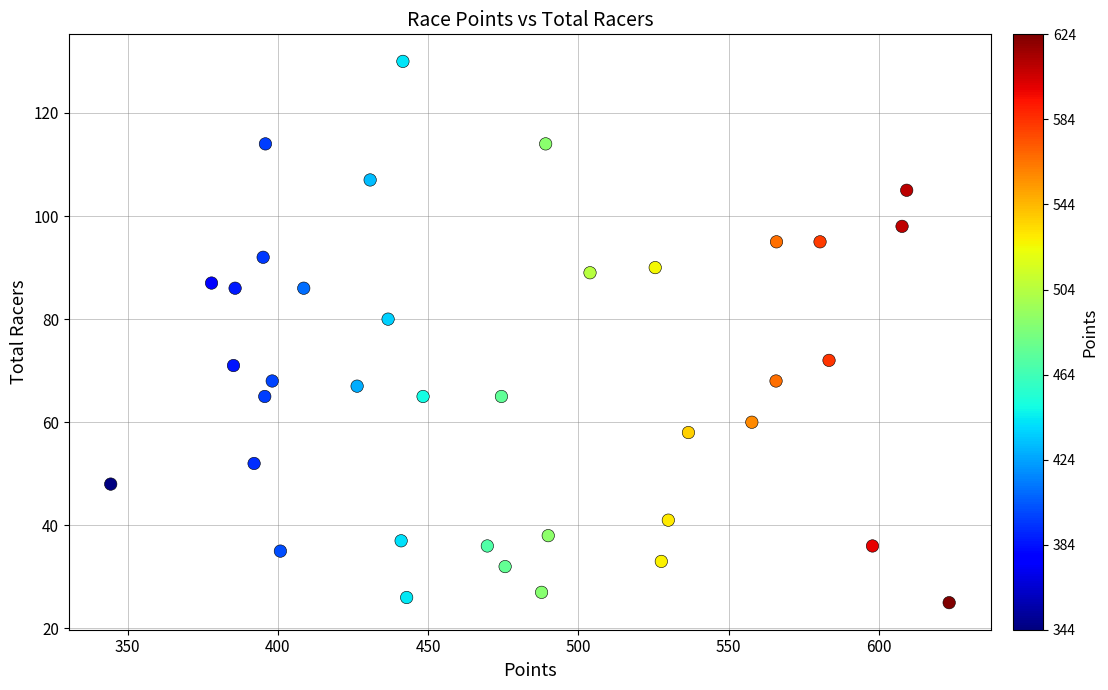

What is the range of Y values (max minus min)?

105